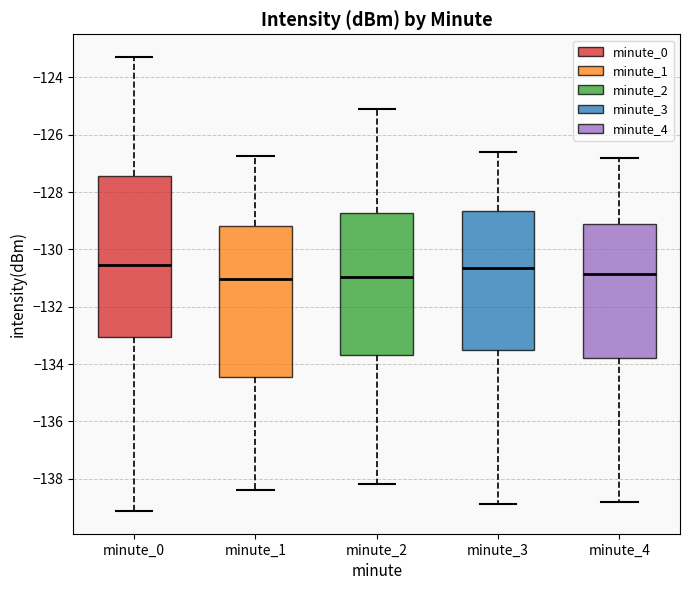

Reading left to right, read every box against the y-axis: the position of its median line, the range the box covers, and the ends of its whiskers. The values are not printed on the chart, so give them approximately, as read against the axis.

minute_0: median -130.6, box -133.0 to -127.4, whiskers -139.2 to -123.2
minute_1: median -131.0, box -134.4 to -129.2, whiskers -138.4 to -126.8
minute_2: median -131.0, box -133.6 to -128.8, whiskers -138.2 to -125.0
minute_3: median -130.6, box -133.4 to -128.6, whiskers -138.8 to -126.6
minute_4: median -130.8, box -133.8 to -129.2, whiskers -138.8 to -126.8